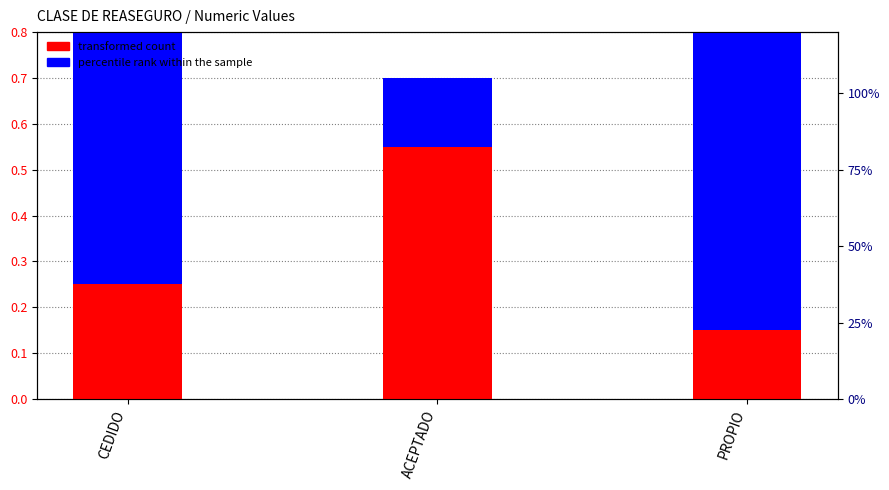

How many bars are there in each group?

2